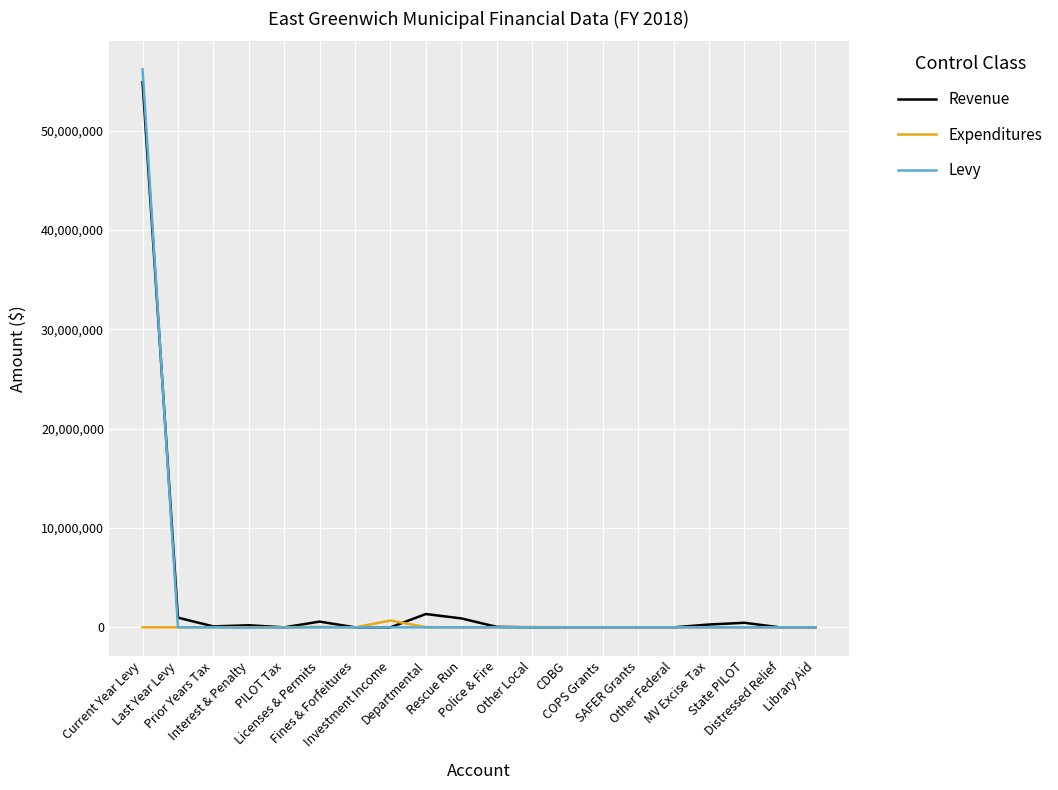

True or false: Revenue has more than 1 interior local peaks.

True